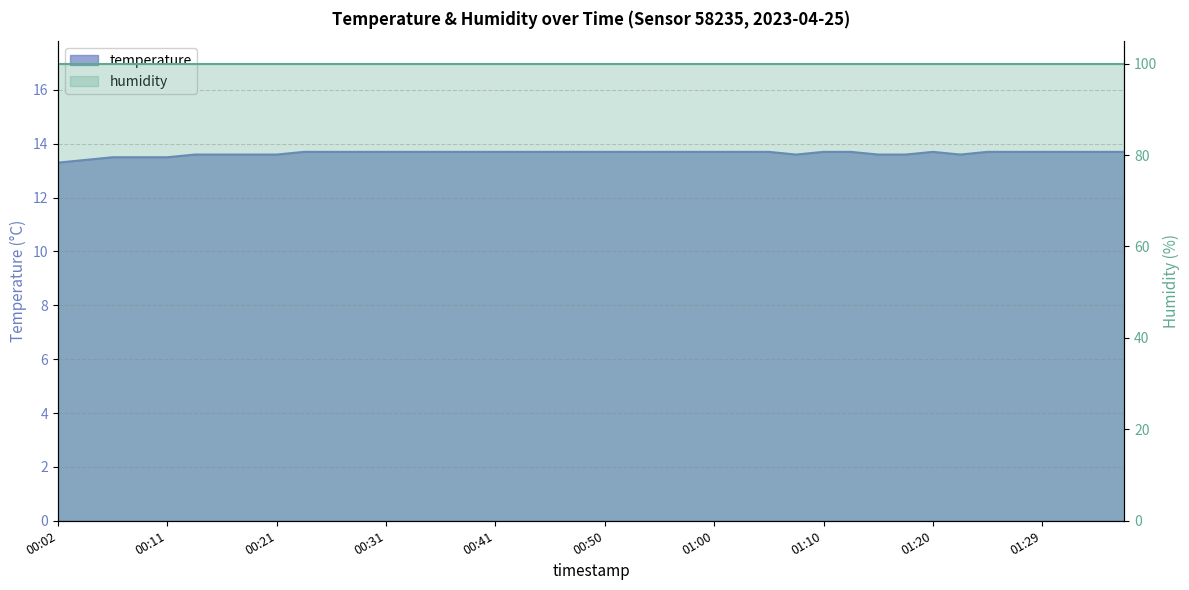

What is the label of the 39th point from the right?

00:04